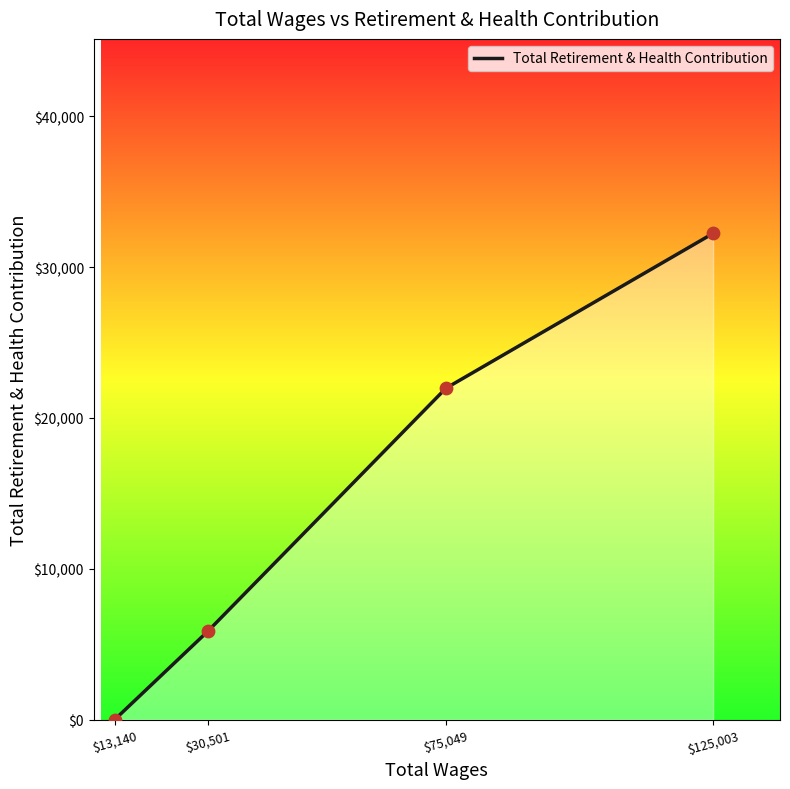

What is the change in value from $75,049 to $125,003?

+10270